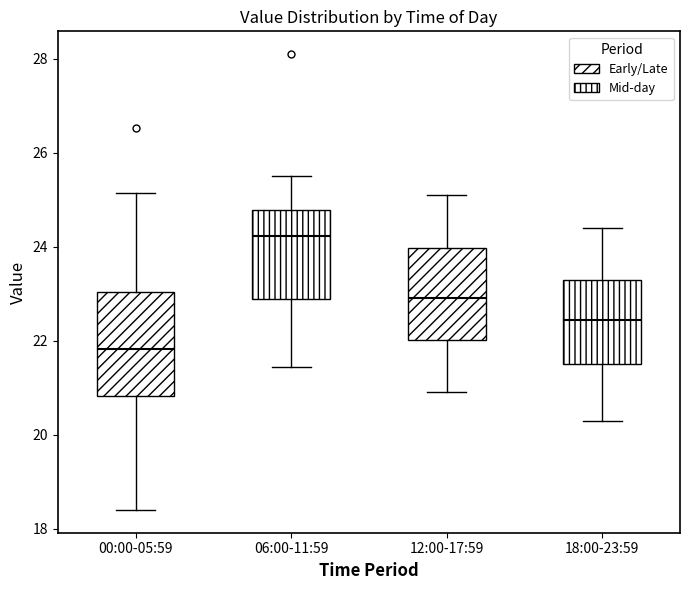

Where is the lower edge of the box for 18:00-23:59 on the y-axis? The values are not printed on the chart, so give them approximately, as read against the axis.

21.6